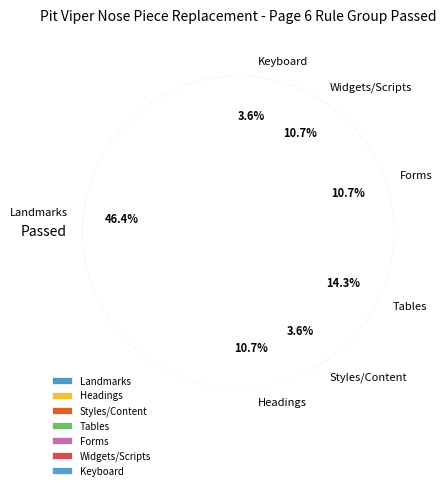

Which category has the biggest portion of the pie?

Landmarks